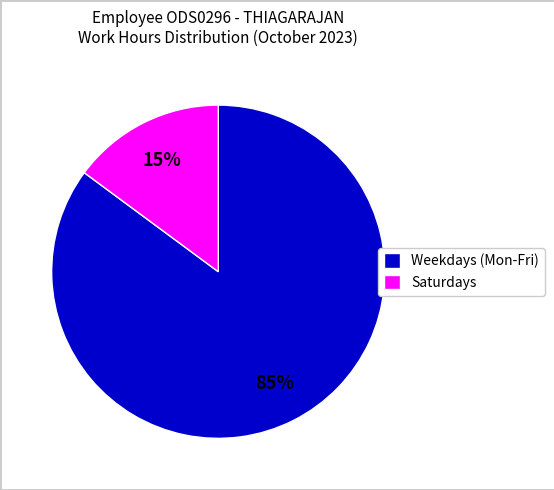

Which category has the smallest portion of the pie?

Saturdays